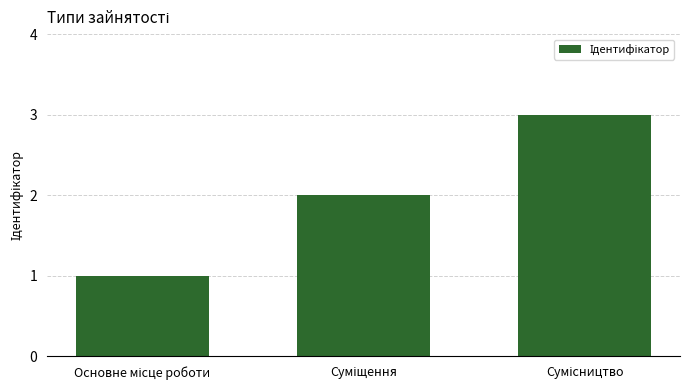

Count the number of categories in the chart.

3